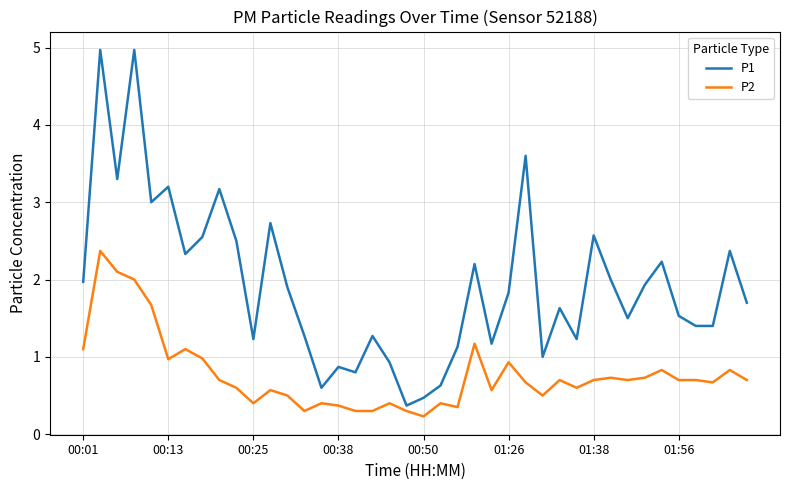

How many categories are shown in the chart?

40